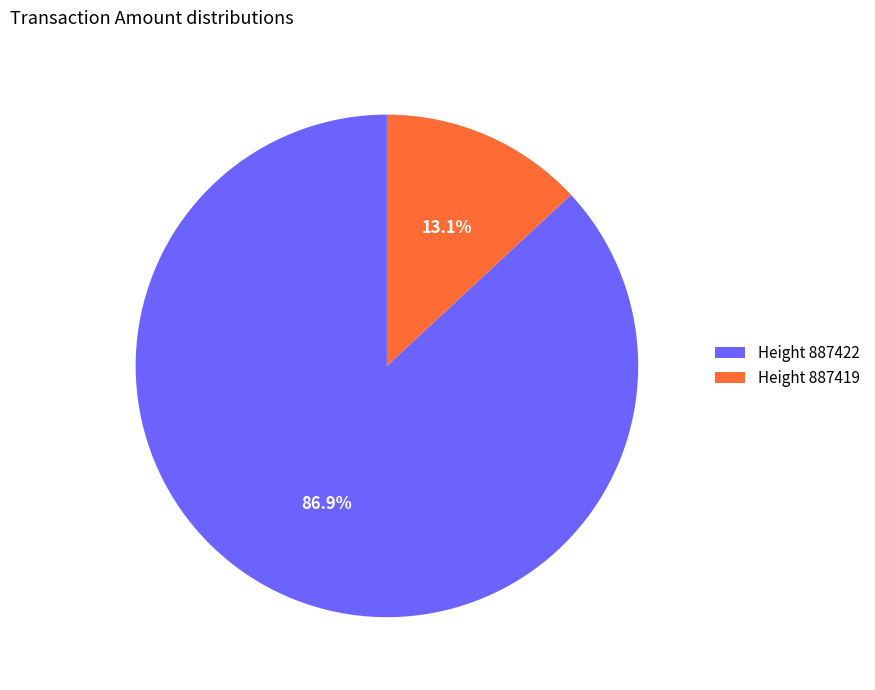

Rank the categories by value from lowest to highest.

Height 887419, Height 887422